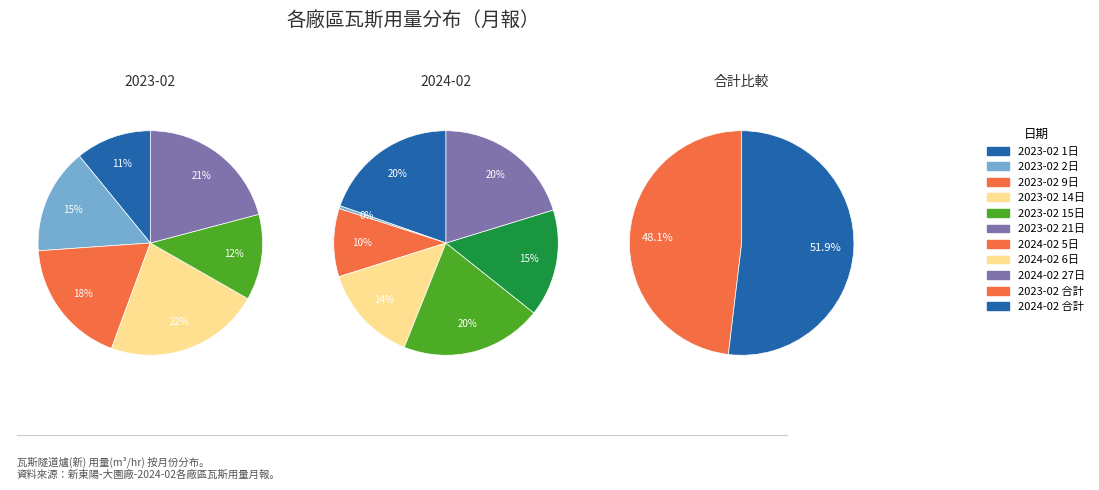

Does any single category account for the majority?

Yes